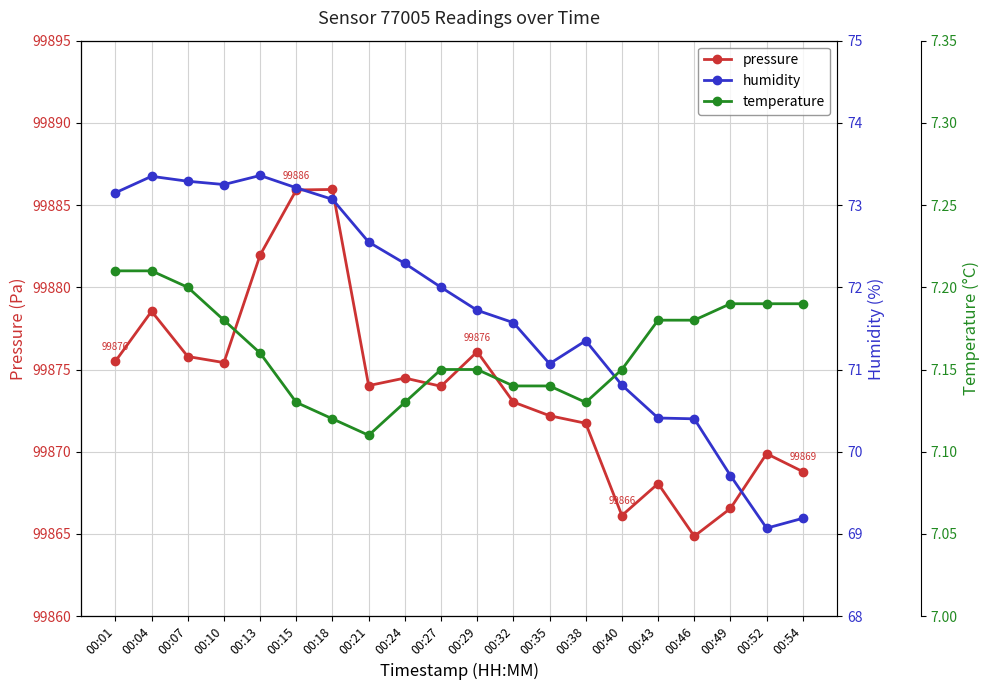

Where is the first local minimum for pressure?

00:10